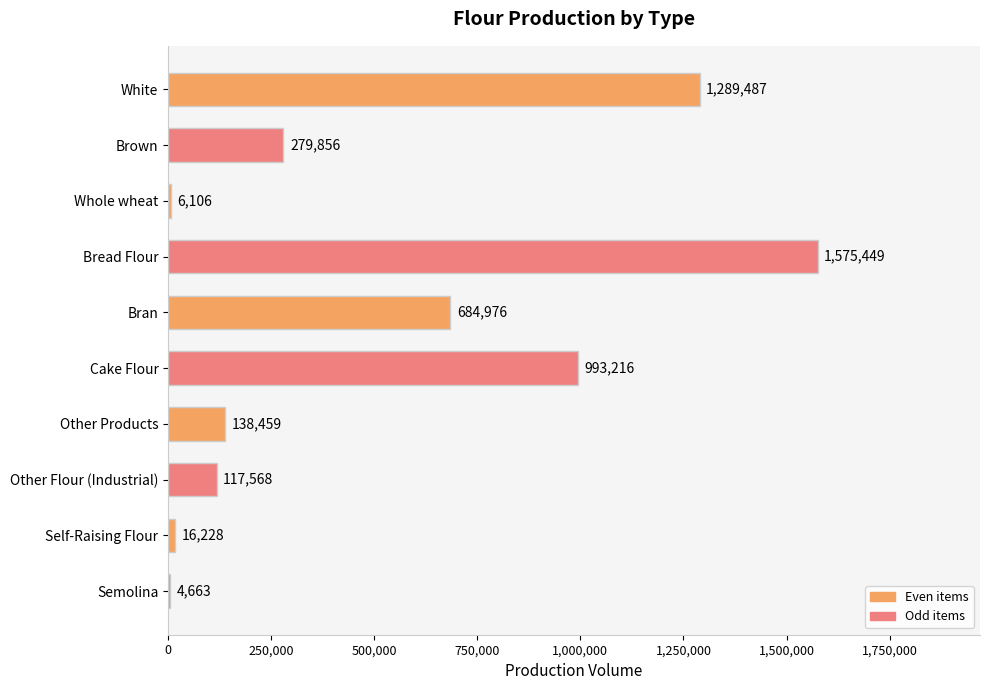

What is the sum of all values?

5106008